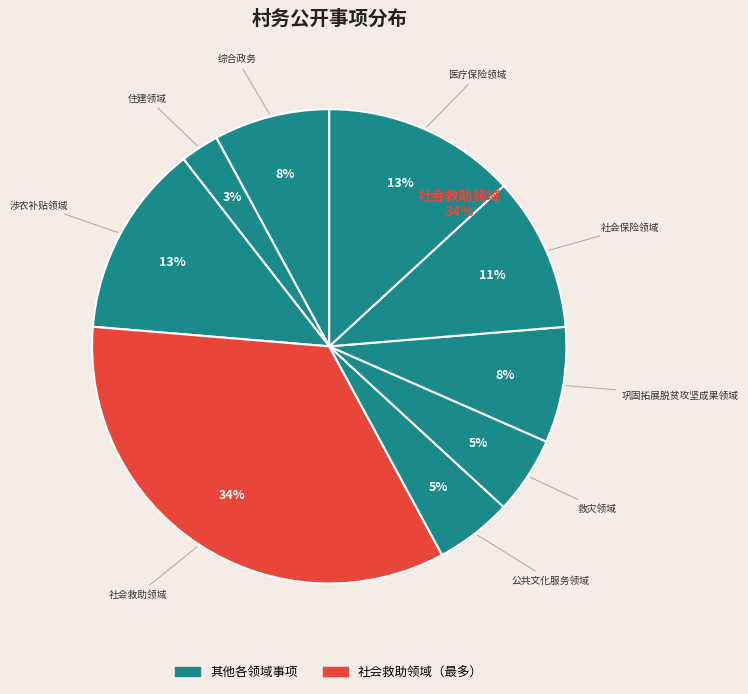

What is the largest slice in the pie chart?

社会救助领域